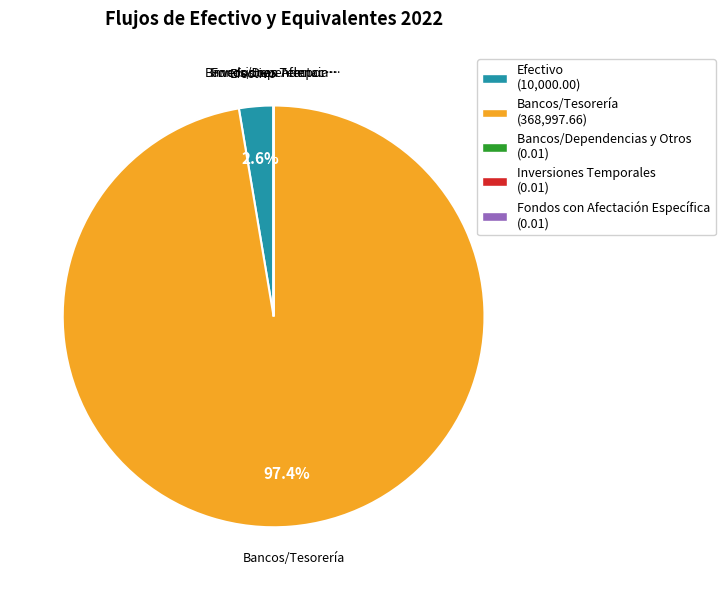

What is the majority slice?

Bancos/Tesorería (368,997.66)